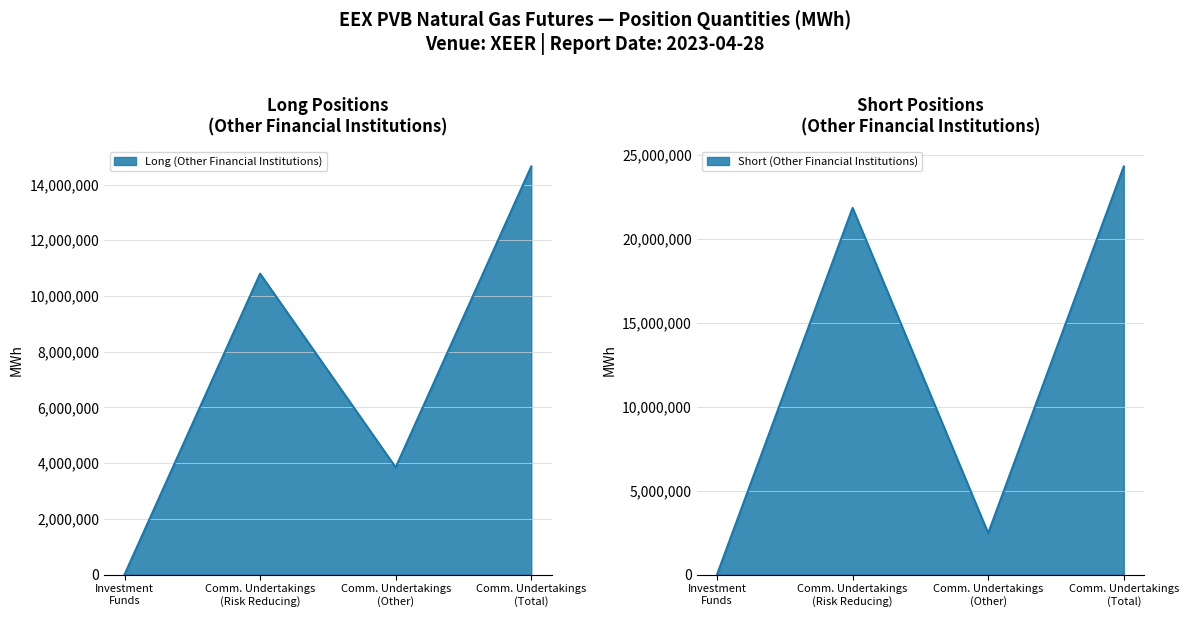

At Investment Funds, list the series in order from largest to smallest.

Long (Other Financial Institutions), Short (Other Financial Institutions)